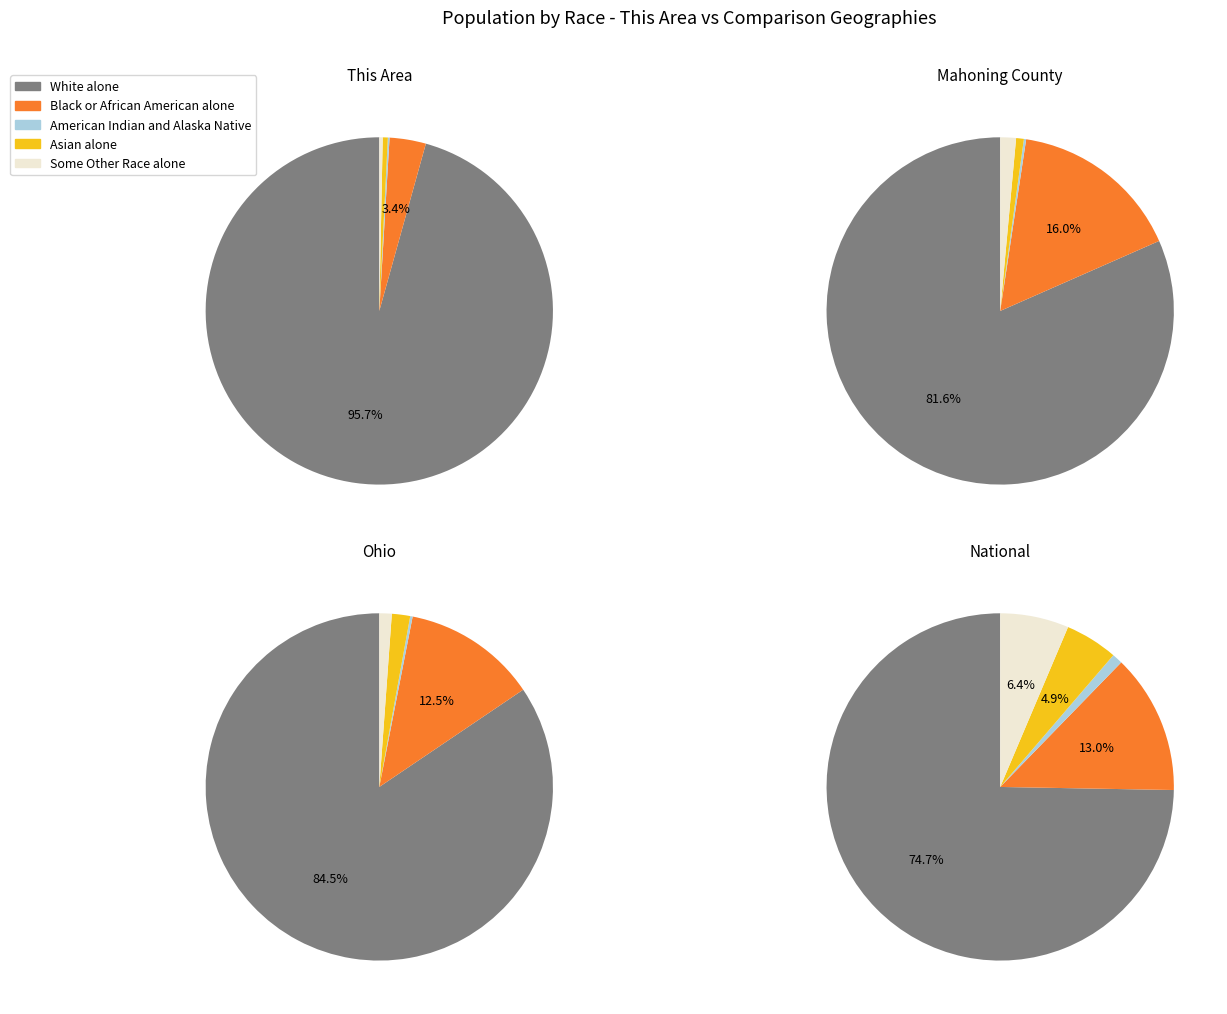

To the nearest percent, what percentage of the pie is Ohio?

1%